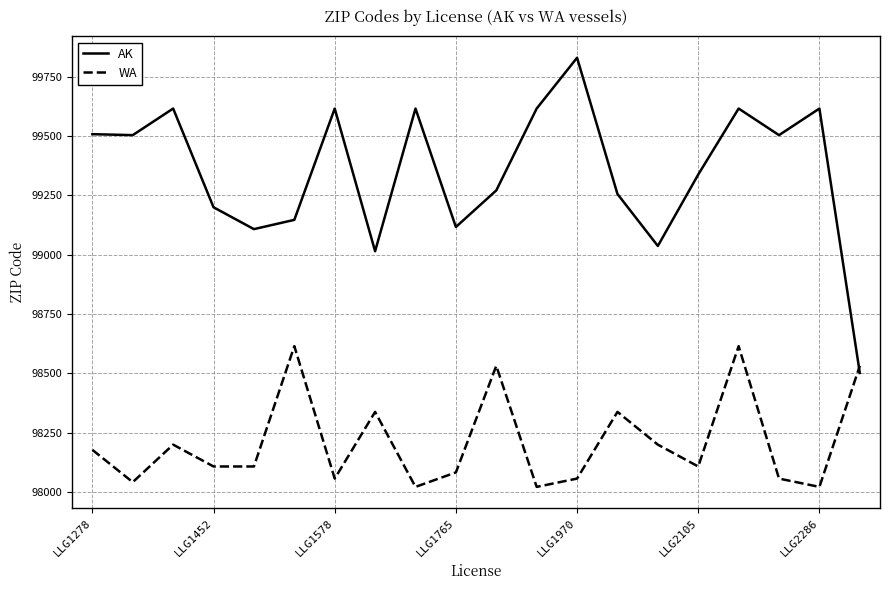

At how many categories does at least one series exceed 99371?

10